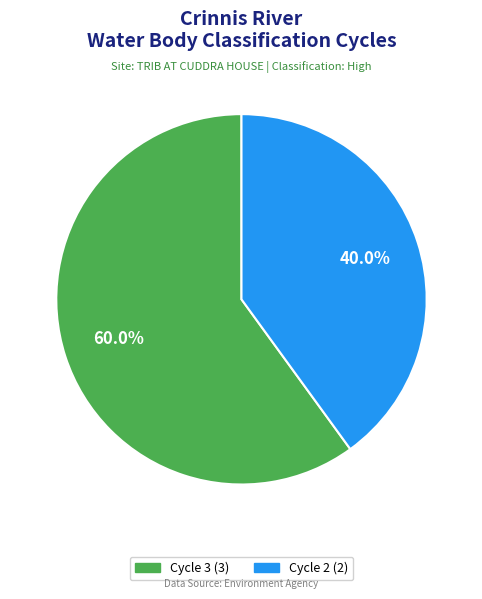

To the nearest percent, what is the difference between the Cycle 2 and Cycle 3 slice percentages?

20%